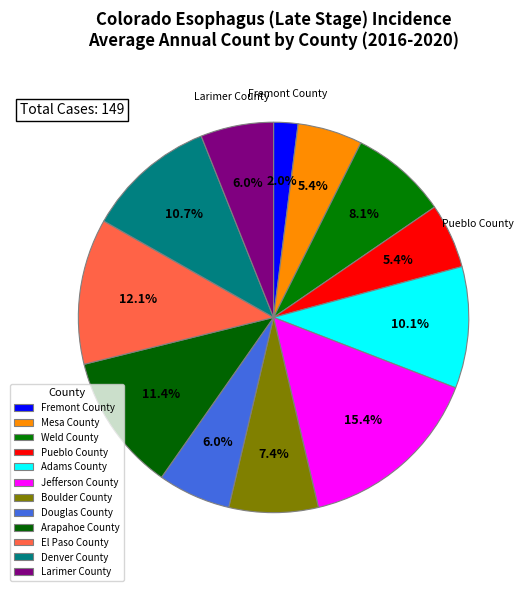

Does Pueblo County represent more than half of the total?

No